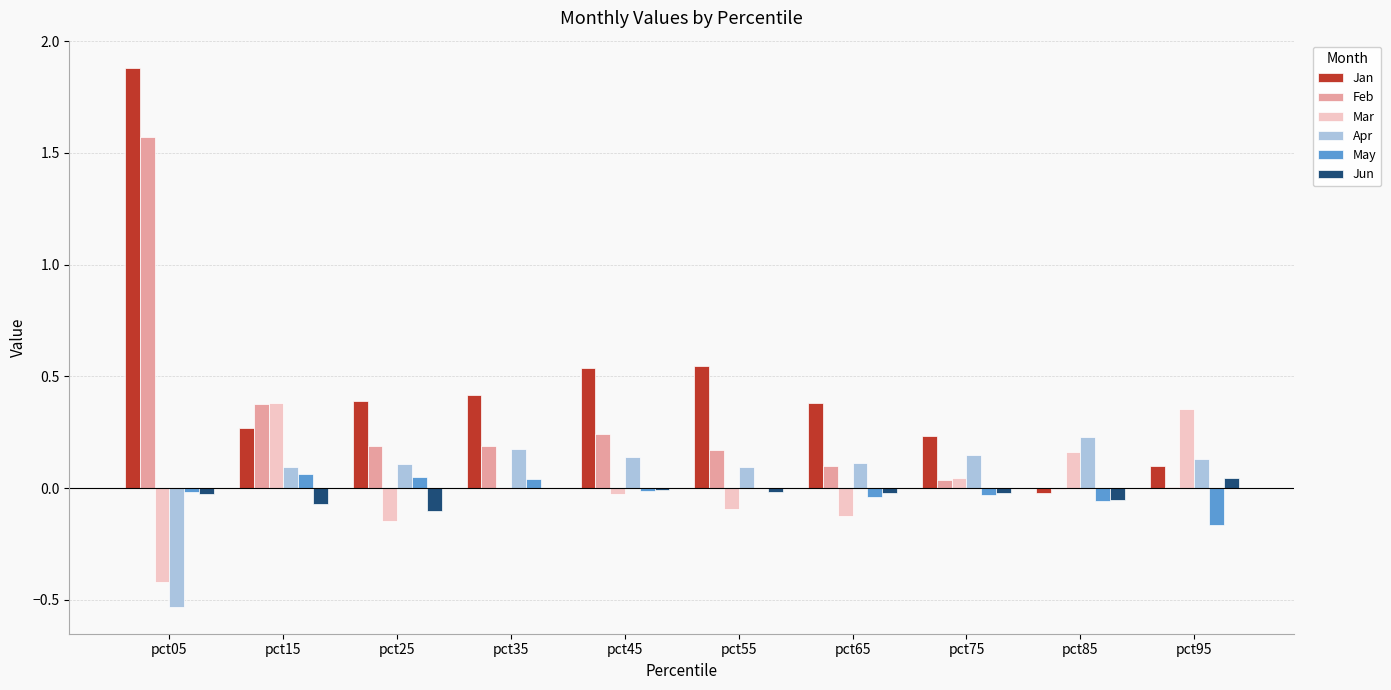

What is the maximum value shown in the chart?

1.9